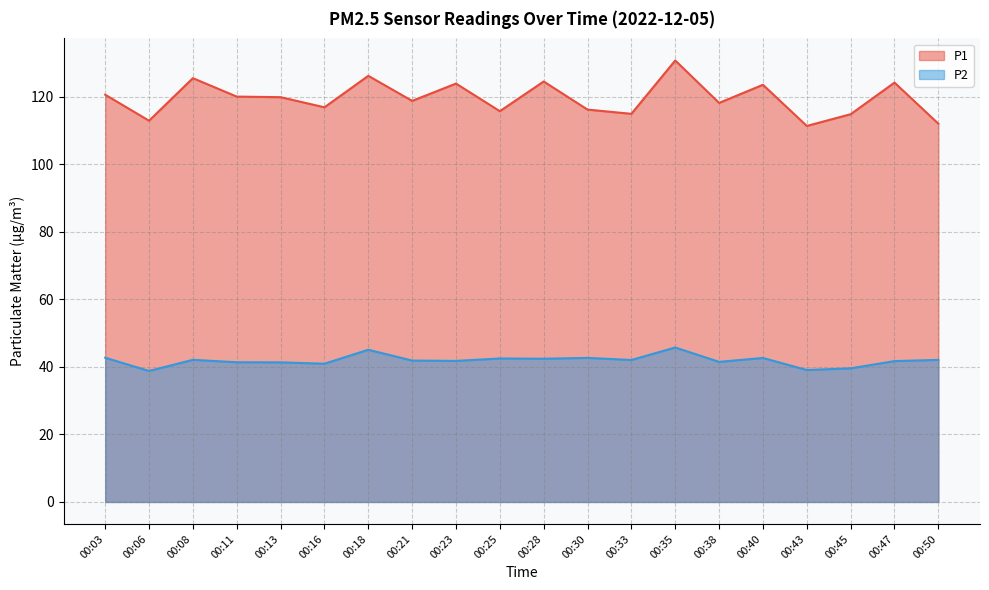

Where is the first local minimum for P2?

00:06